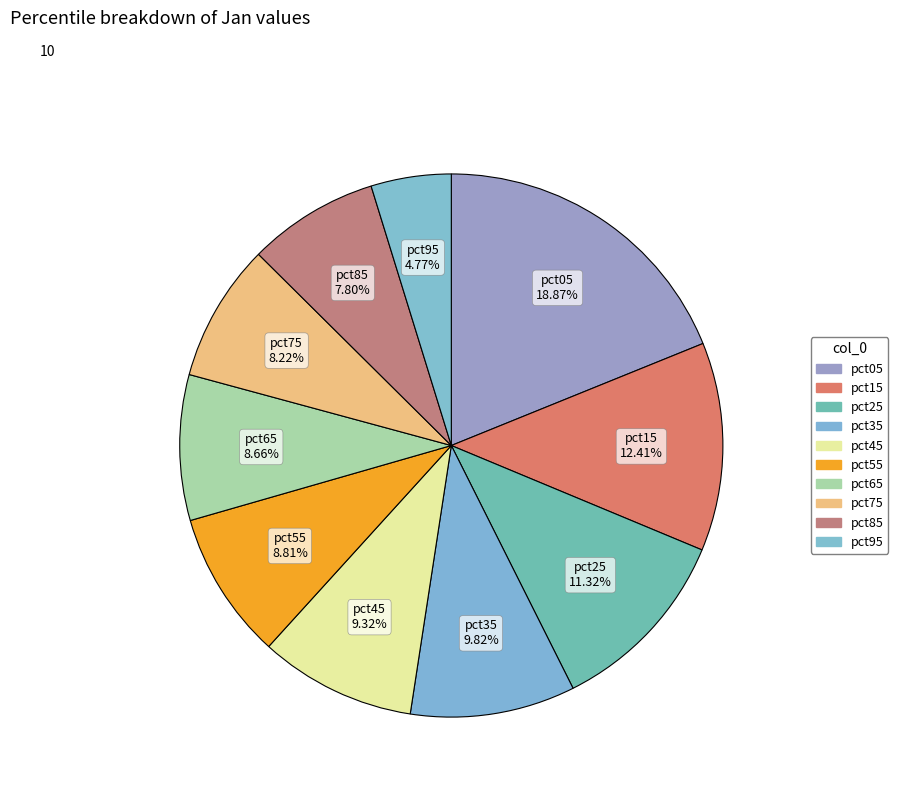

Count the number of slices in the pie.

10